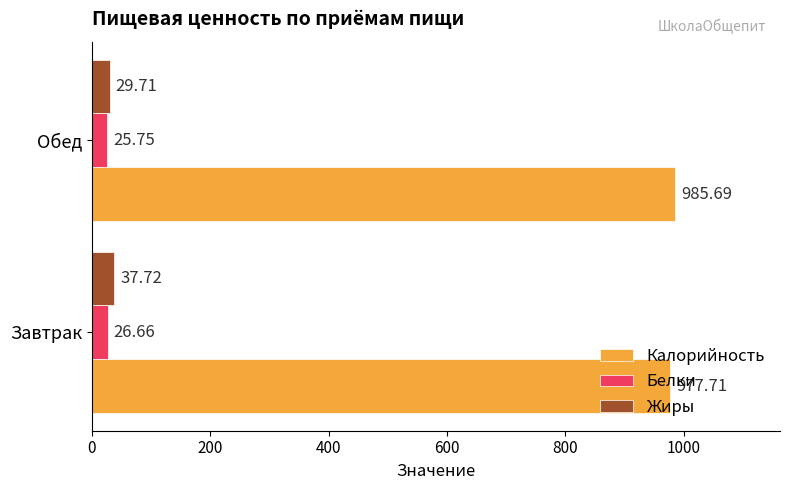

What is the spread (max minus min) of values at Обед?

959.9